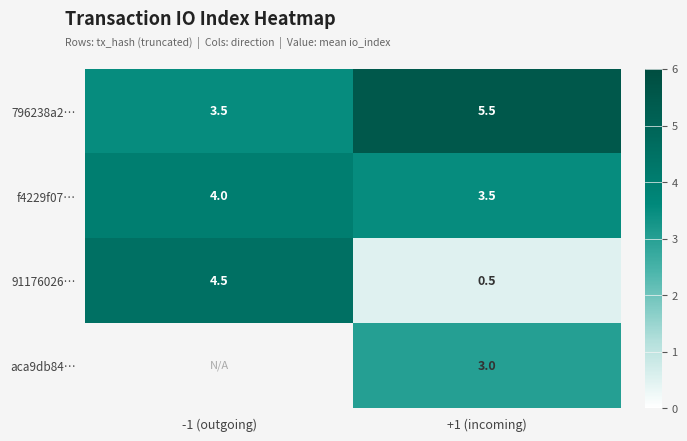

What is the difference between the maximum and minimum values in the 91176026… series?

4.0